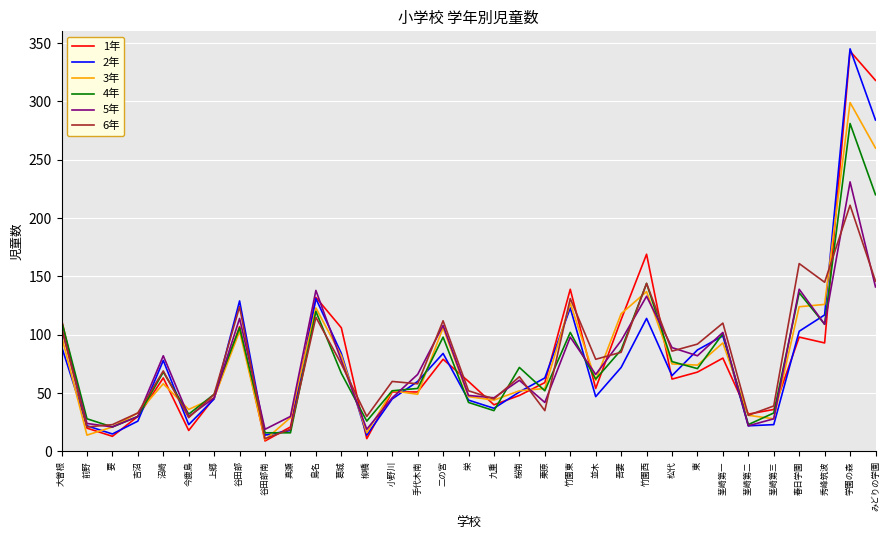

How many lines are shown in the chart?

6